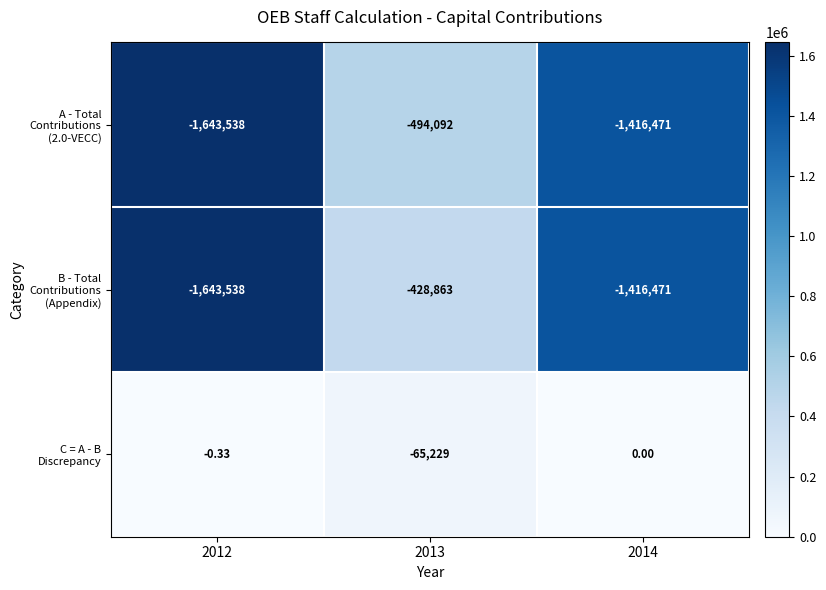

What is the spread (max minus min) of values at 2014?

1416471.0